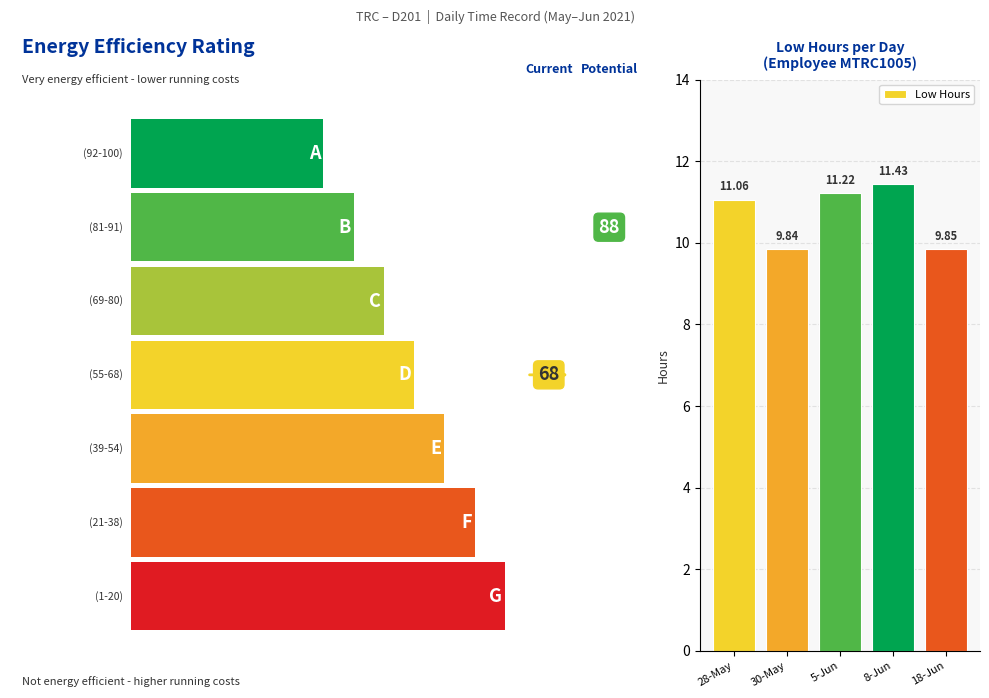

Count the number of values greater than 11.

3